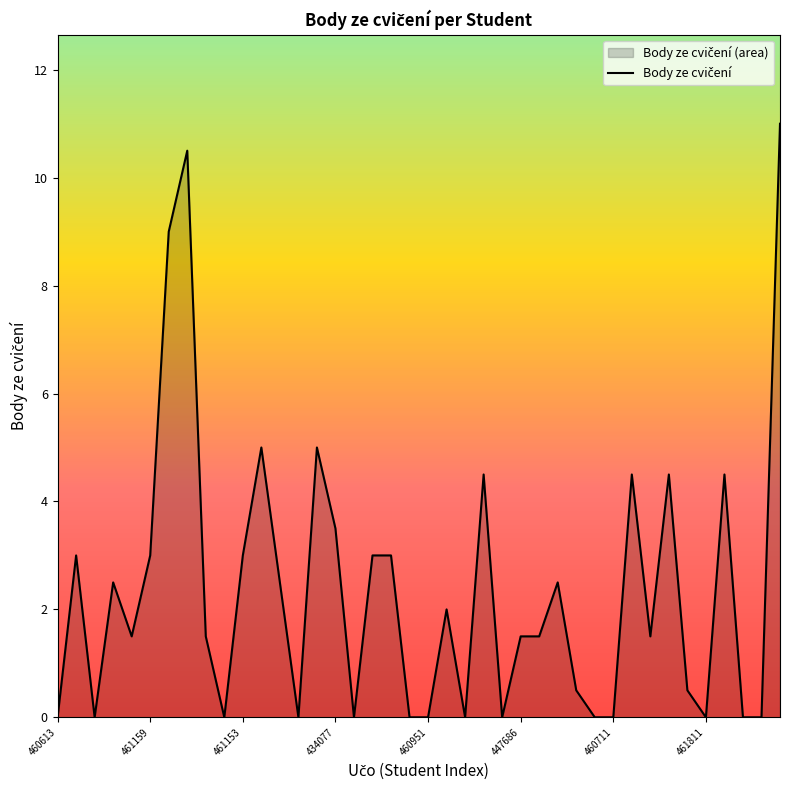

True or false: the data has more than 0 interior local peaks.

True